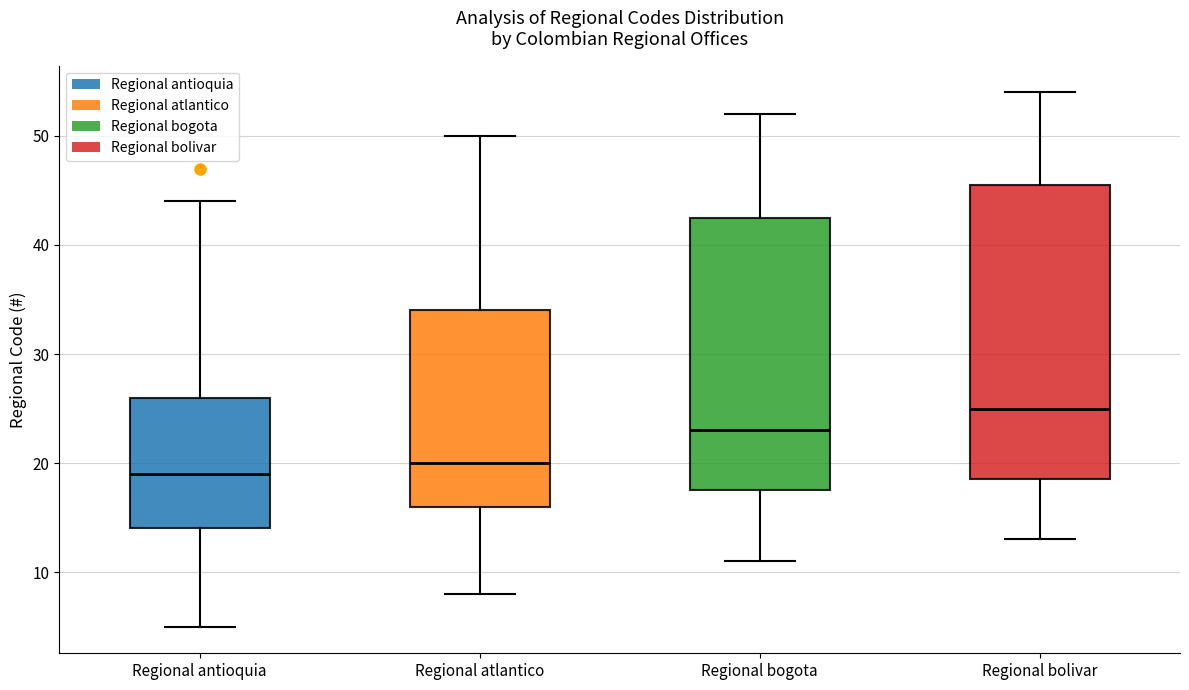

Which box's median line is the lowest?

Regional antioquia